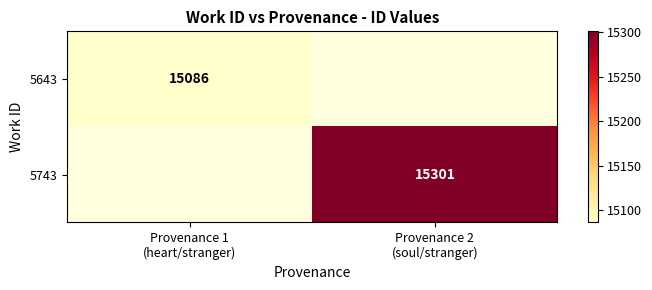

At how many categories does at least one series exceed 15117?

1